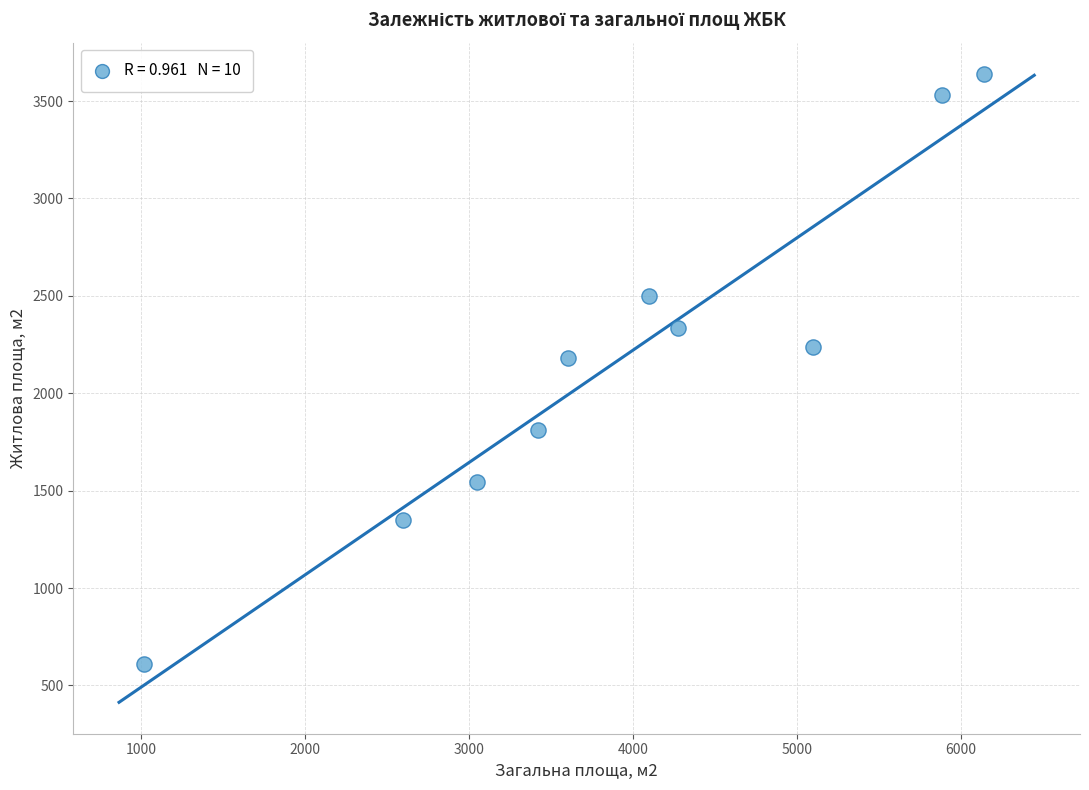

What Y value in the scatter plot is closest to 2125?

2180.8